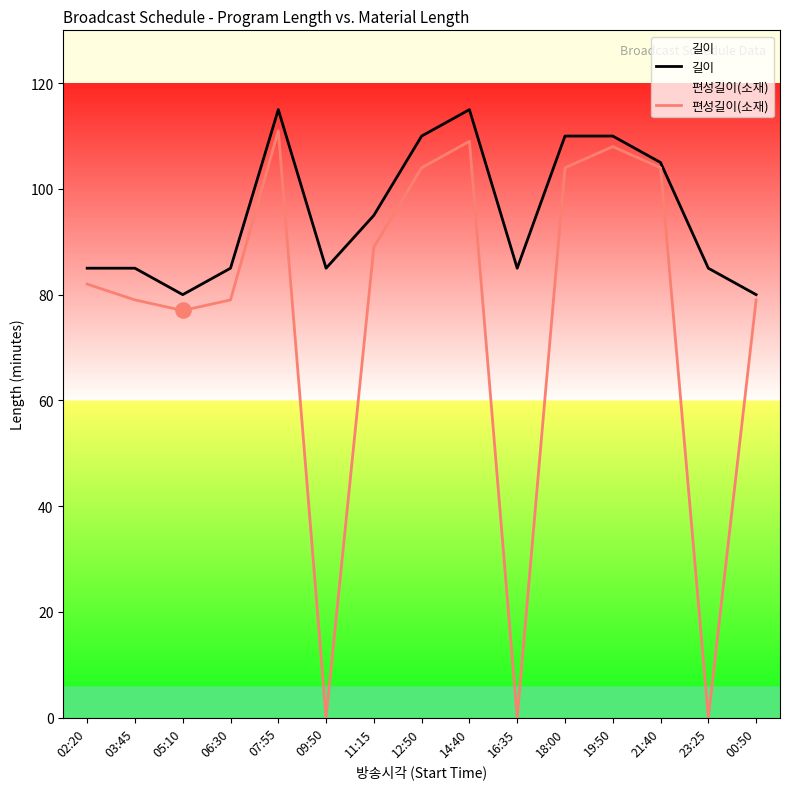

What is the total value across all series at 23:25?

85